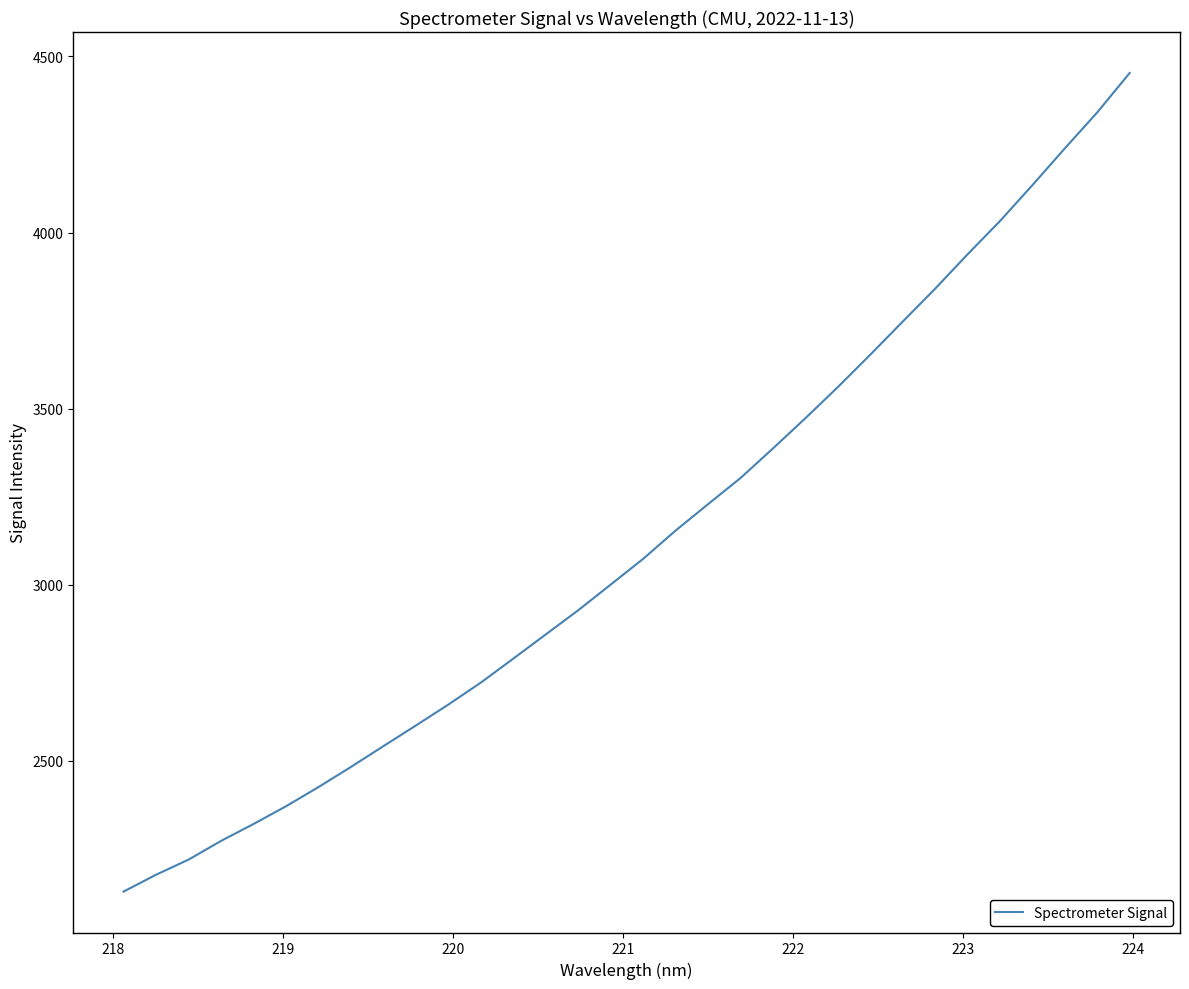

Does the chart have visible grid lines?

No